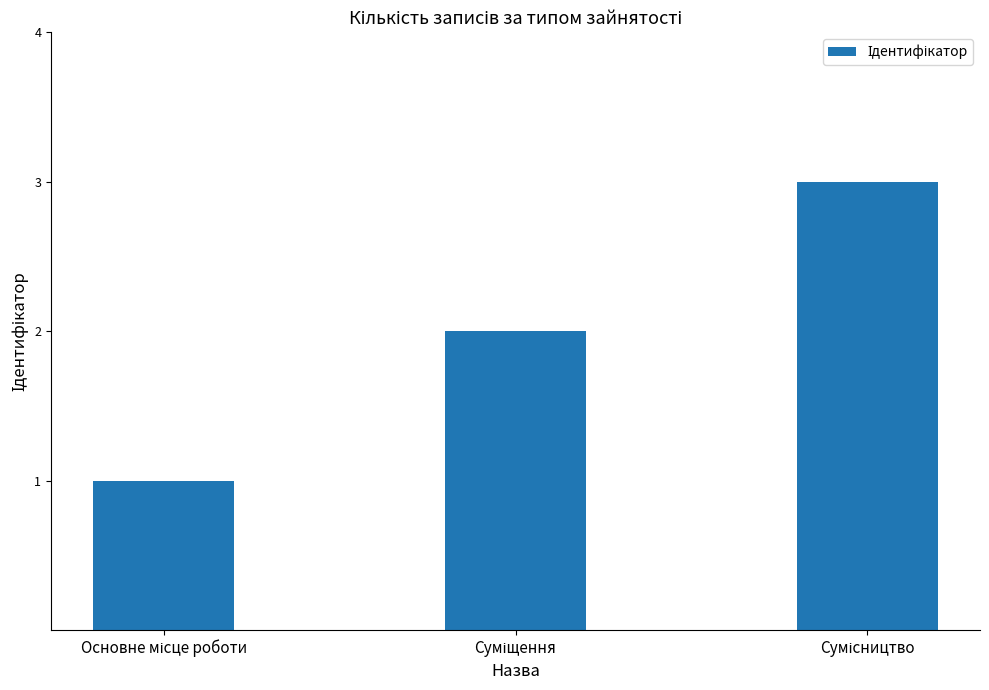

What is the minimum value shown in the chart?

1